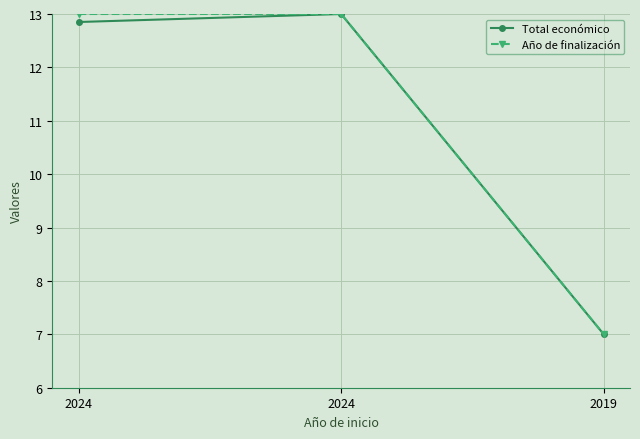

Does the chart have visible grid lines?

Yes